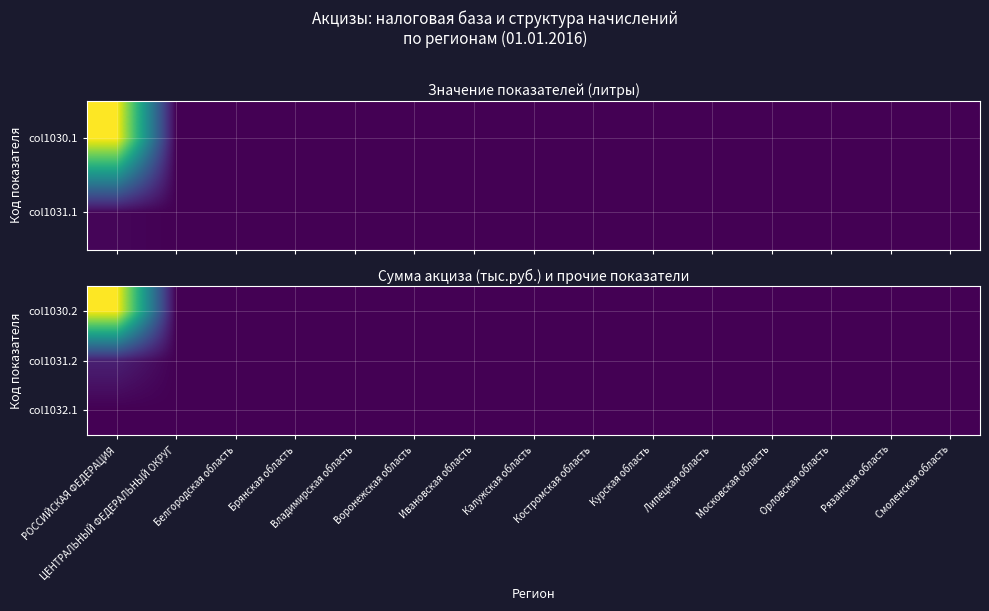

Which series has the largest range (max minus min)?

col1030.2